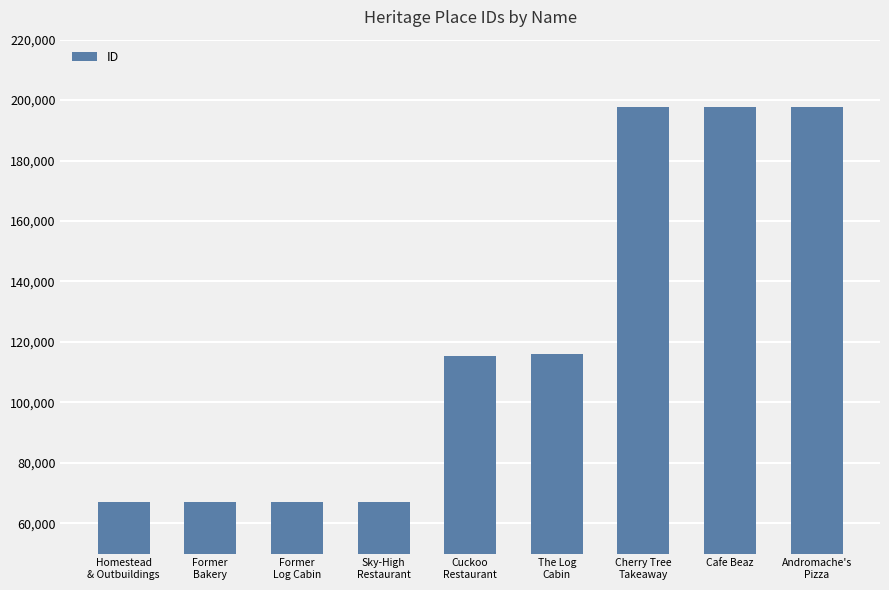

What is the label of the 8th bar from the right?

Former
Bakery